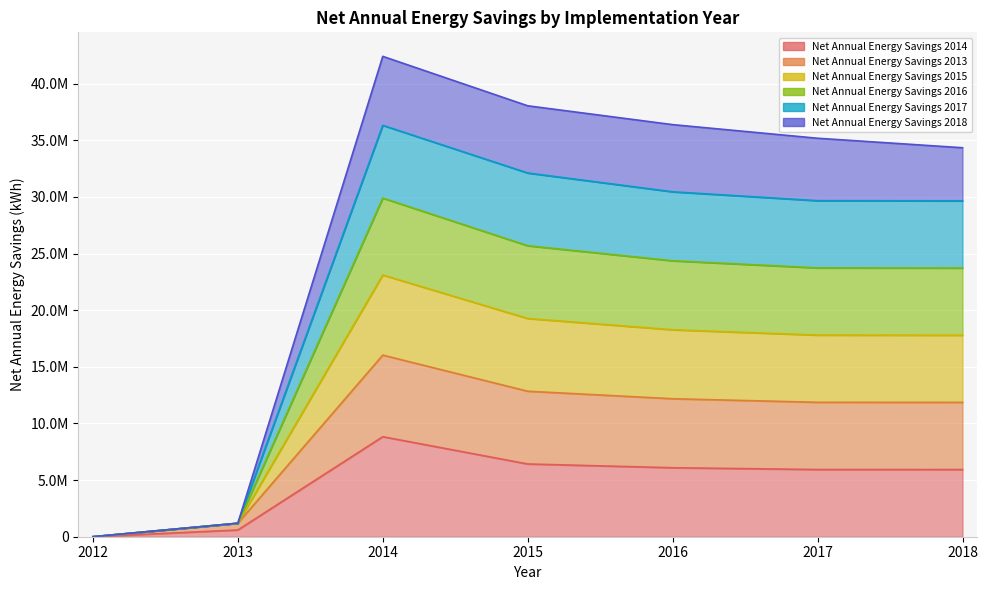

Where does the Net Annual Energy Savings 2017 series first go above 17798372?

2014